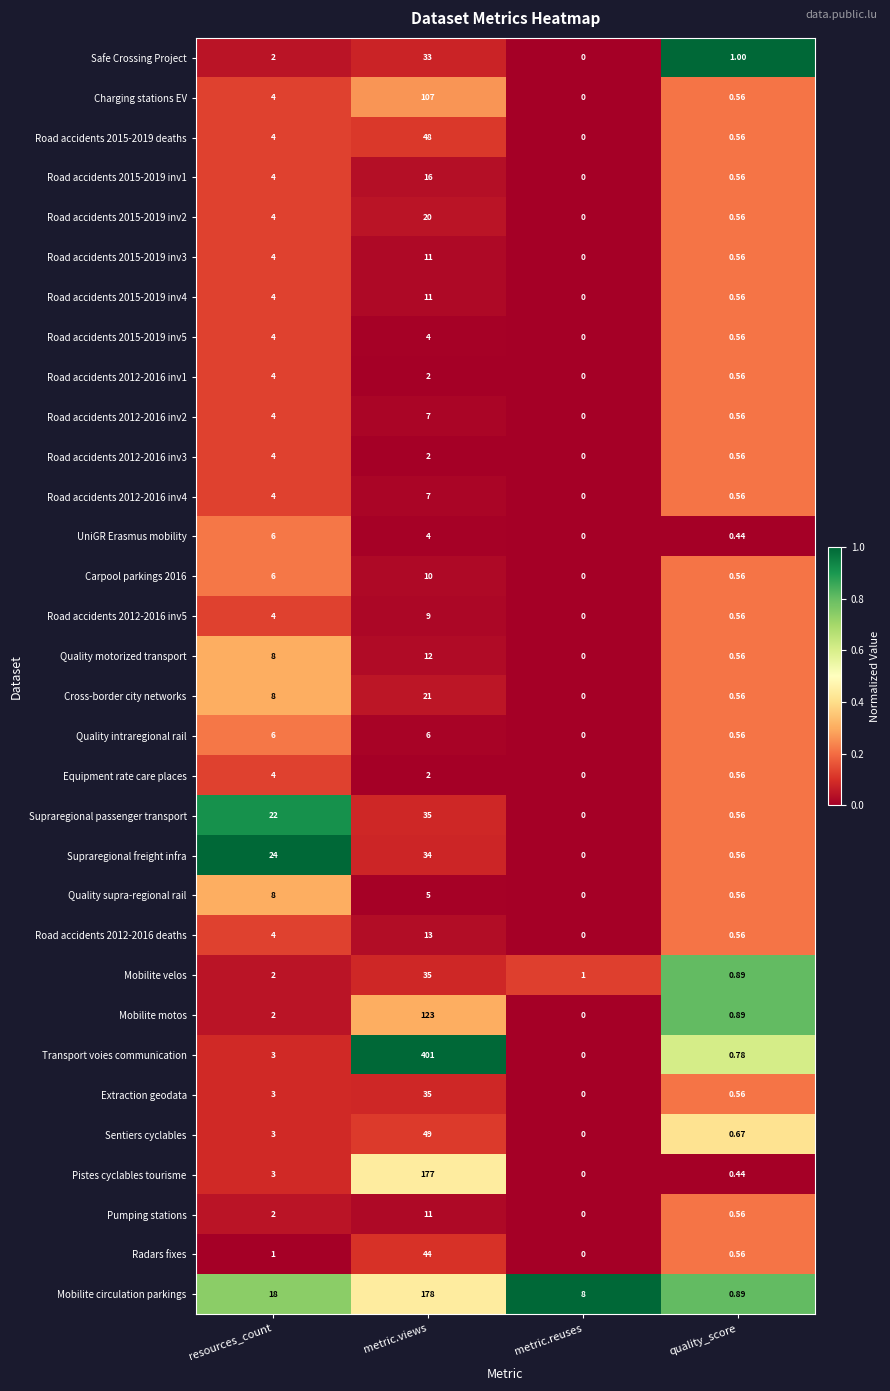

At which category is the sum across all series the highest?

metric.views